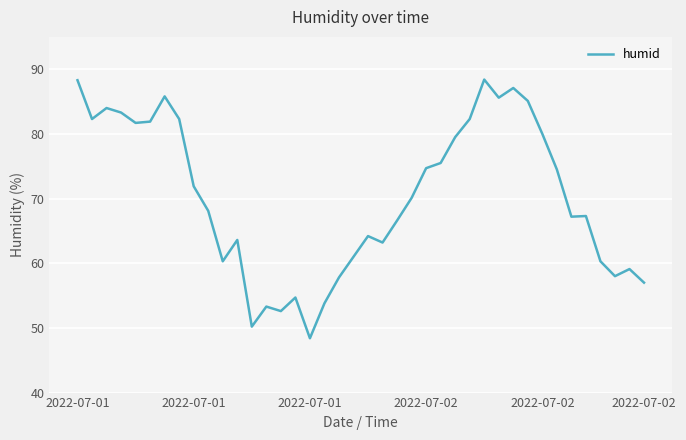

What is the greatest value displayed?

88.4